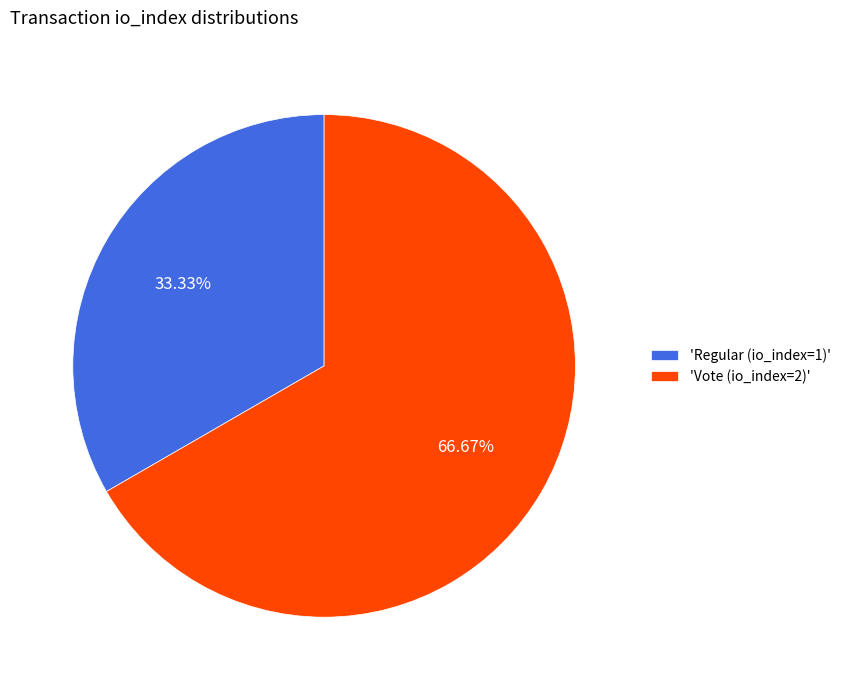

Between 'Vote (io_index=2)' and 'Regular (io_index=1)', which is larger?

'Vote (io_index=2)'